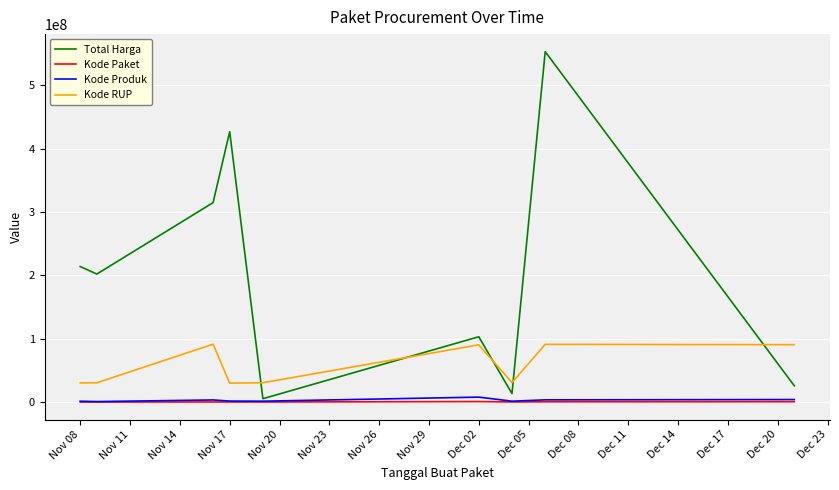

What is the average value of the Kode RUP series?

57217232